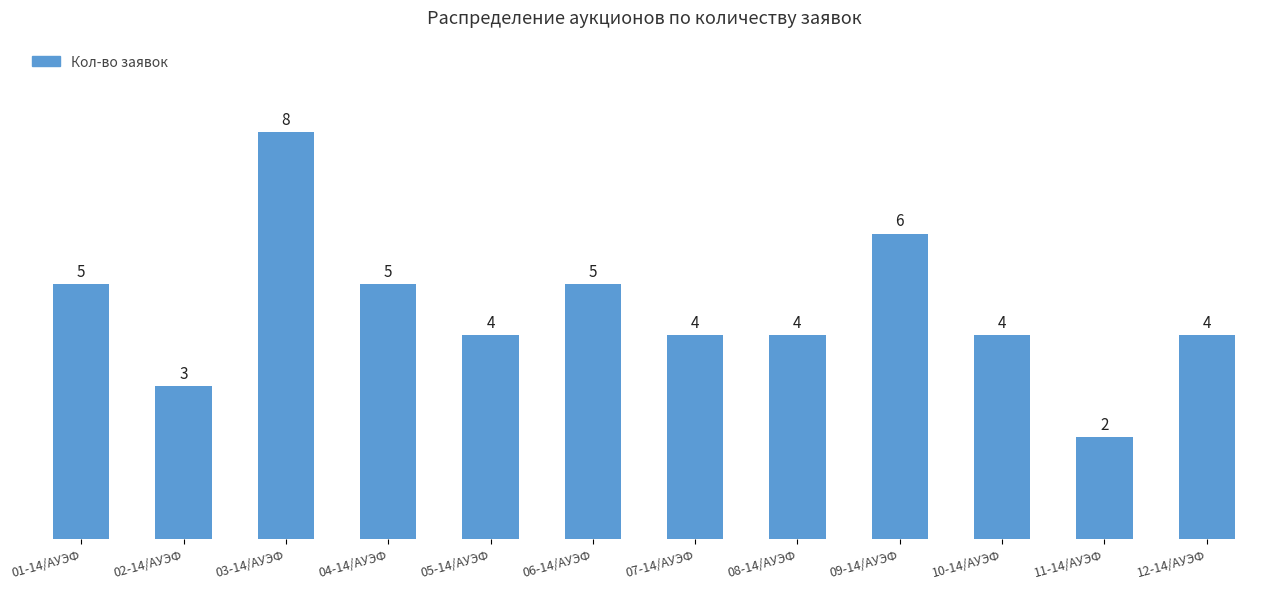

How many values are between 4 and 5?

8